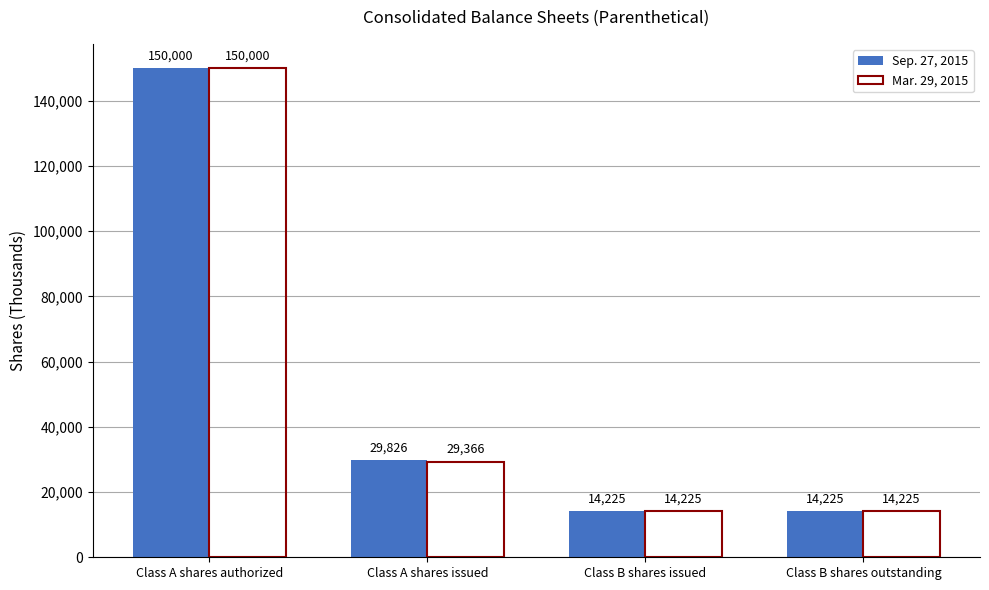

How many values in the Sep. 27, 2015 series are below 29826?

2